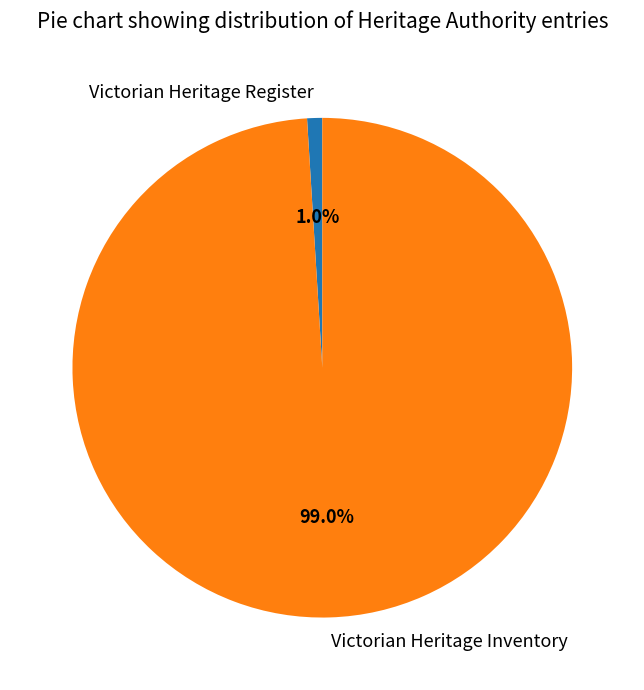

Is the sum of Victorian Heritage Register and Victorian Heritage Inventory greater than half?

Yes